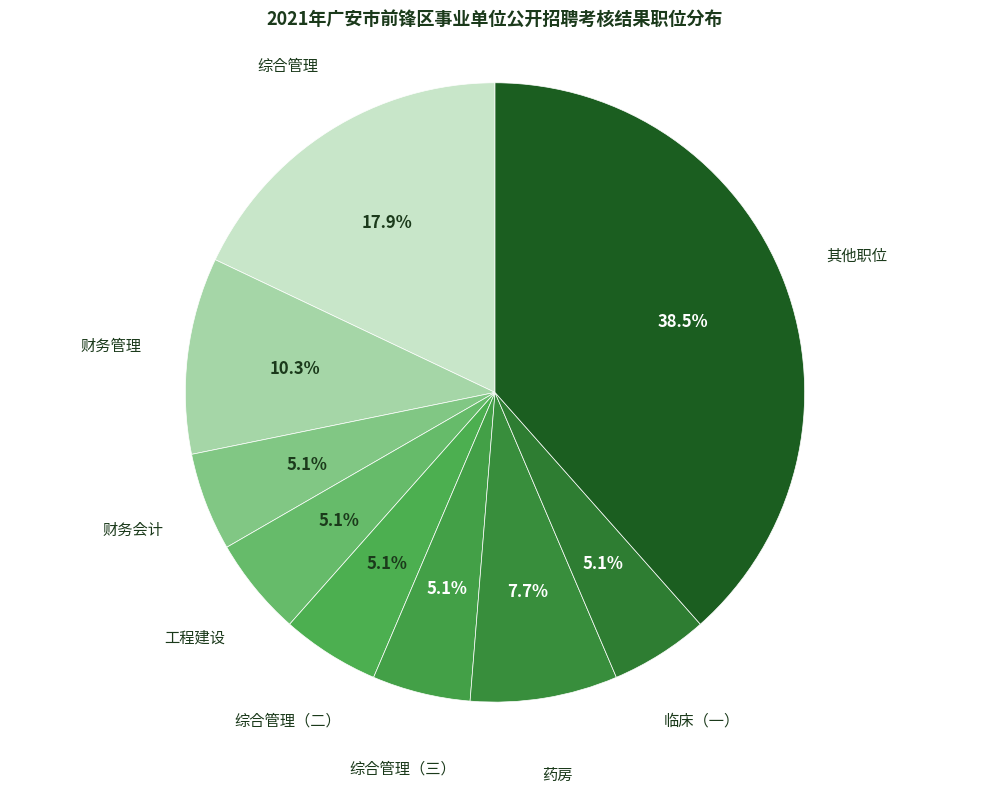

Which category has the biggest portion of the pie?

其他职位